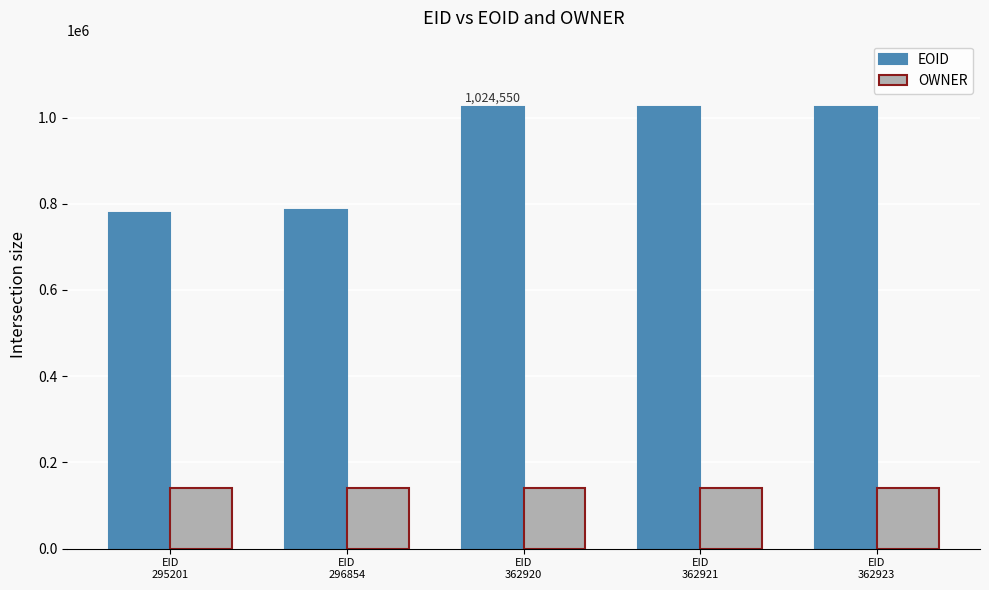

List the series in order of their overall mean, highest first.

EOID, OWNER